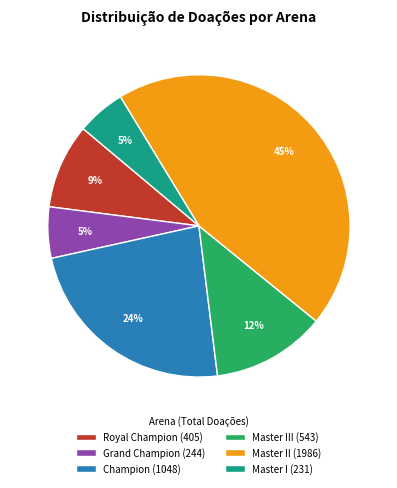

What percentage is the Royal Champion (405) slice, to the nearest percent?

9%